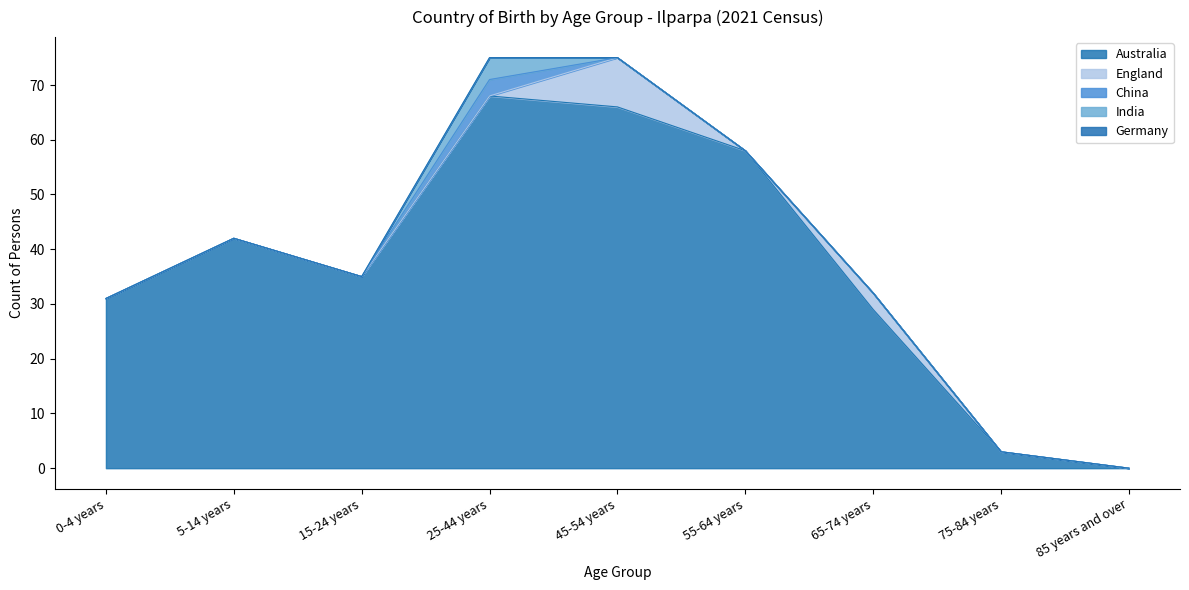

Which series has the widest spread of values?

Australia